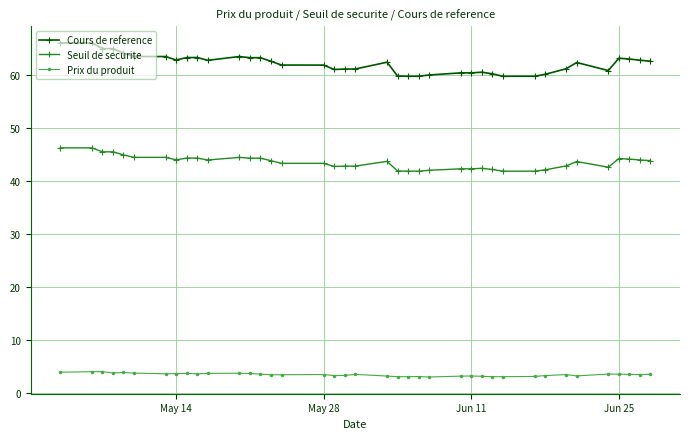

True or false: Cours de reference and Prix du produit cross at least once.

False